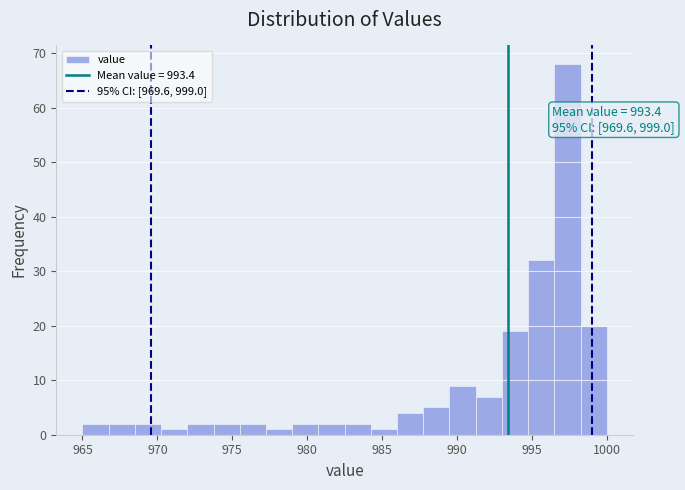

Read against the x-axis, roughly where is the centre of the tallest bar?

997.5